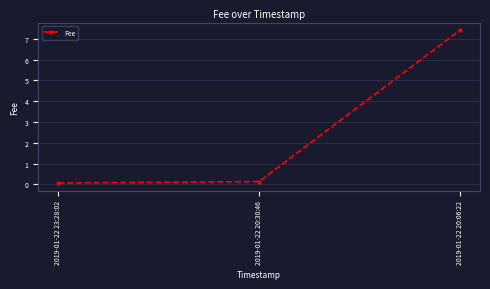

What is the sum of all values?

7.6